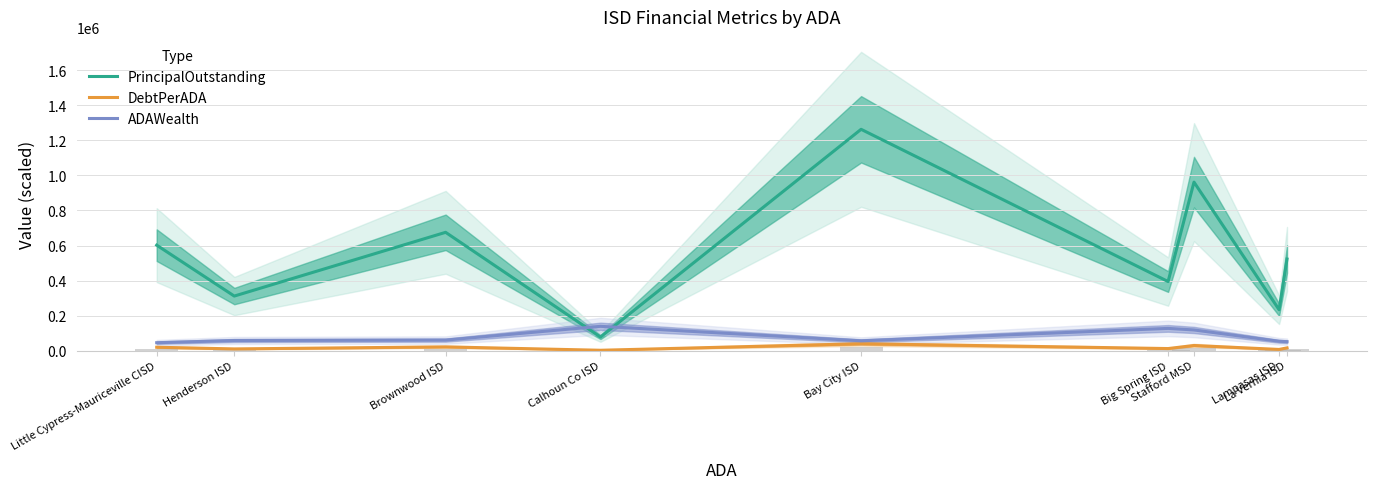

Is the value of DebtPerADA at Bay City ISD greater than the value of PrincipalOutstanding at Calhoun Co ISD?

No